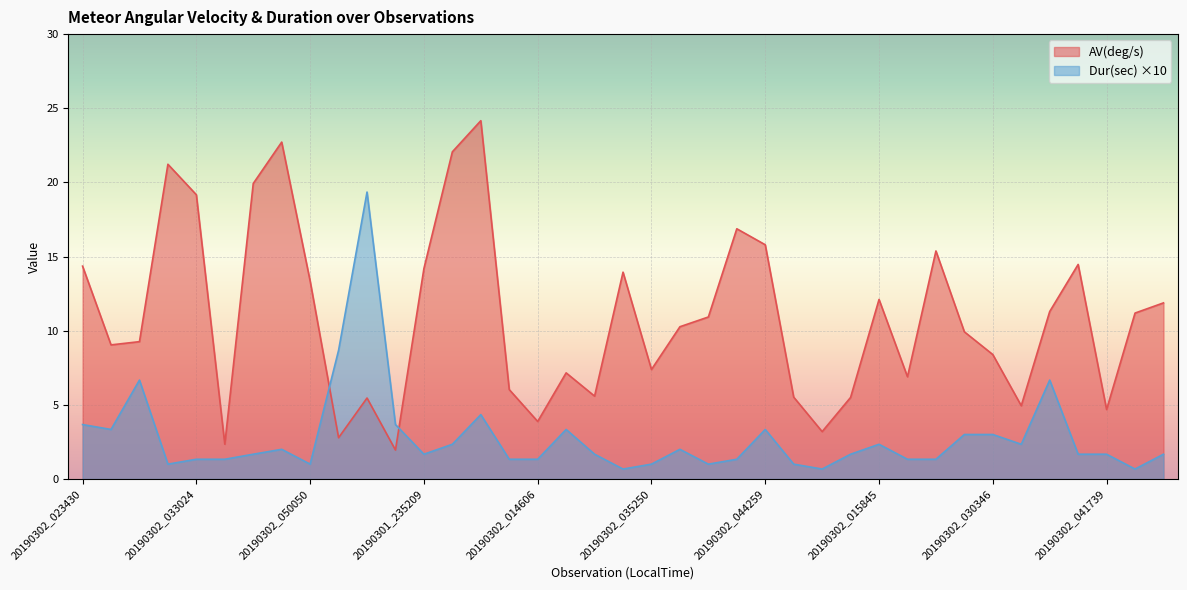

Is it true that Dur(sec) equals 2.0 at 20190302_042259?

True